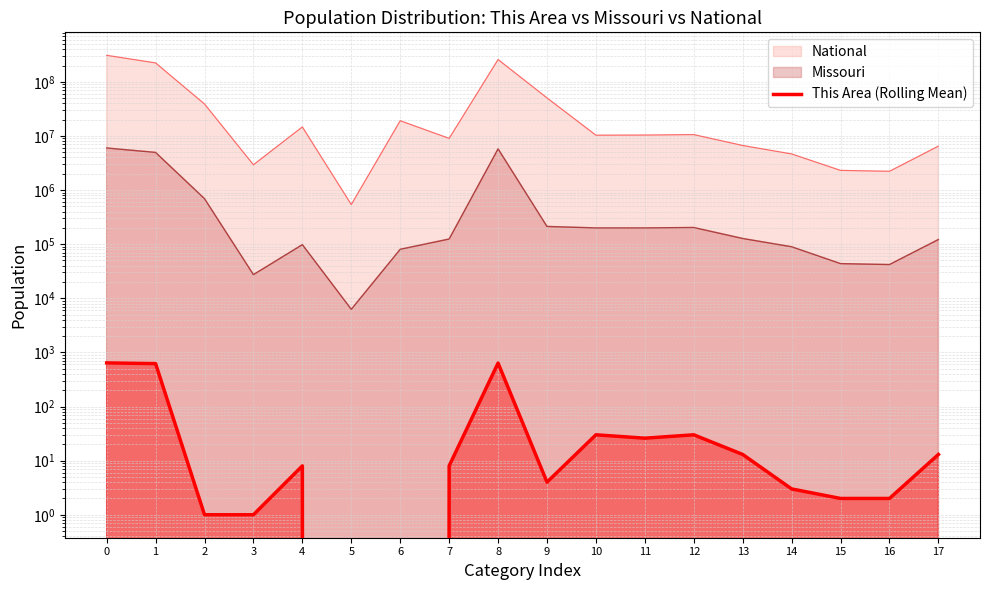

Is it true that the value at 16 is 1?

False